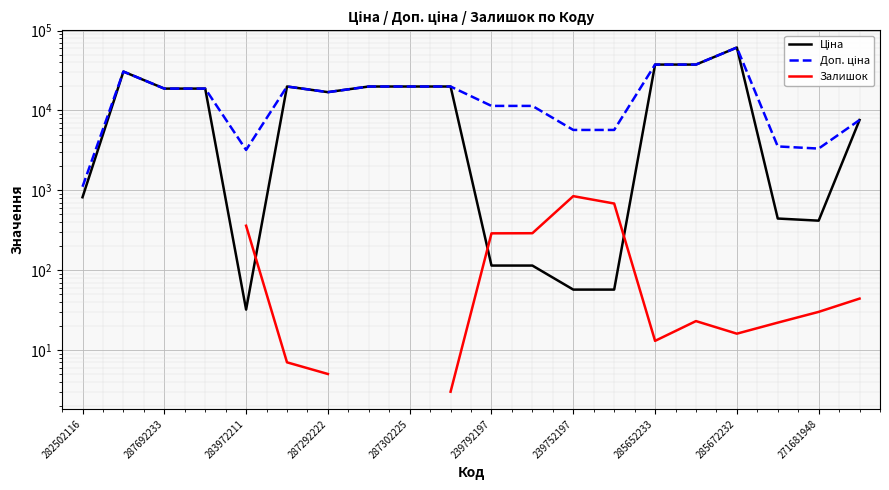

How many data points in Доп. ціна are less than 18796?

10